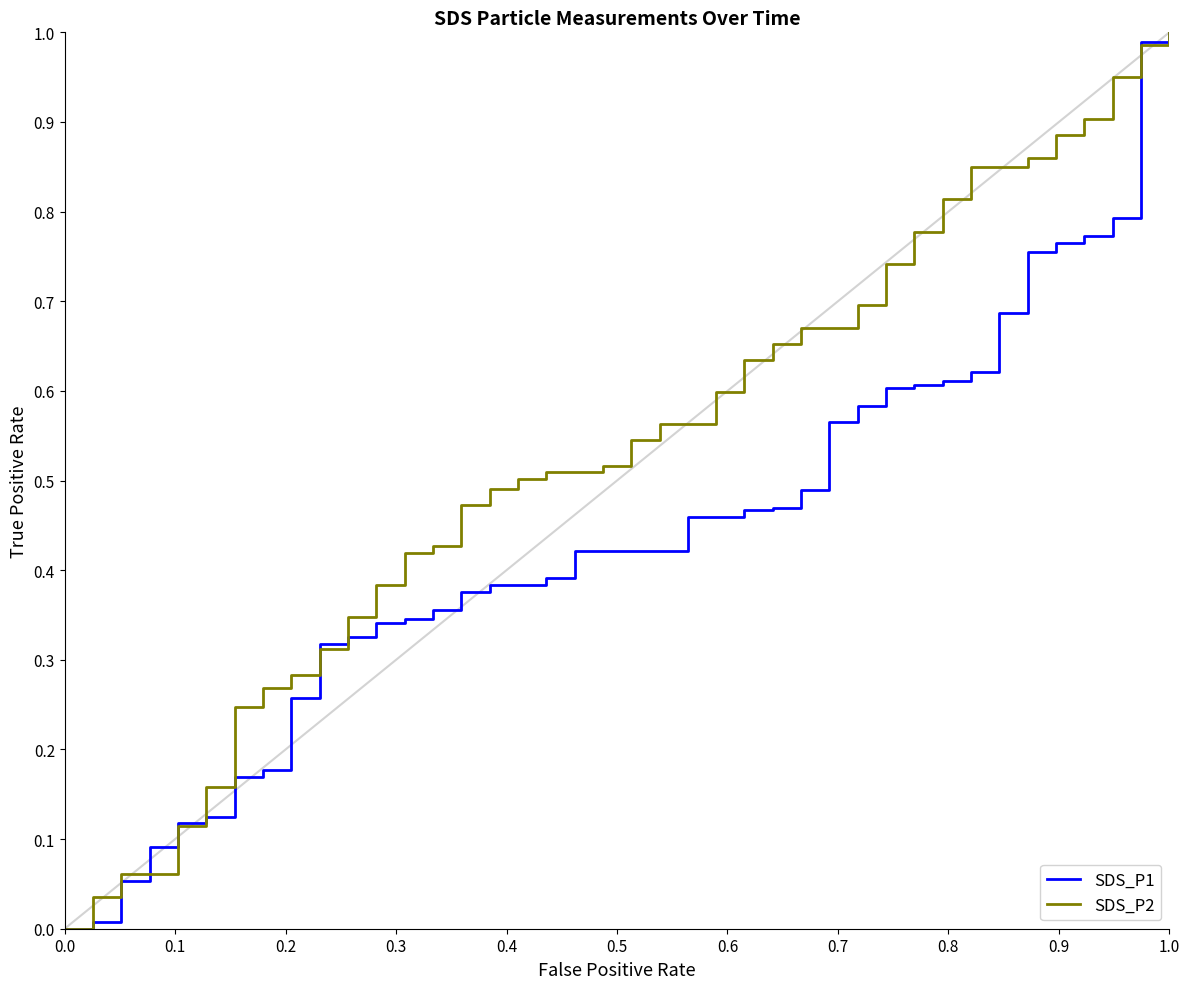

Which series has the largest total across all categories?

SDS_P2